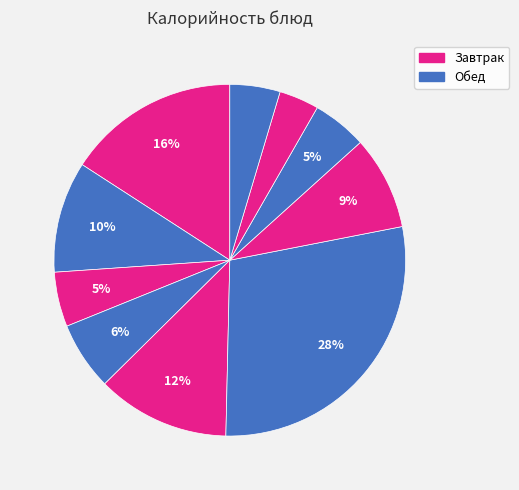

How many segments does this pie chart have?

10